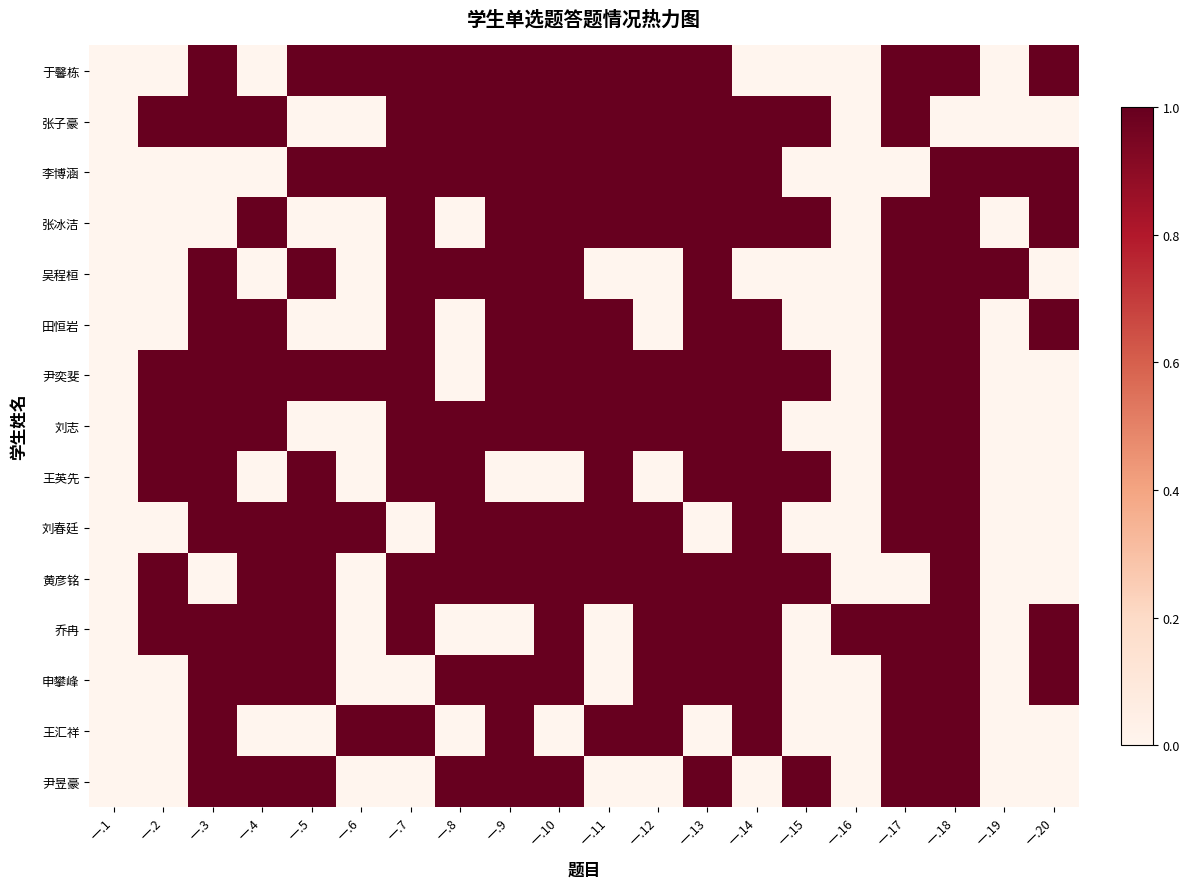

What is the maximum value for 田恒岩?

1